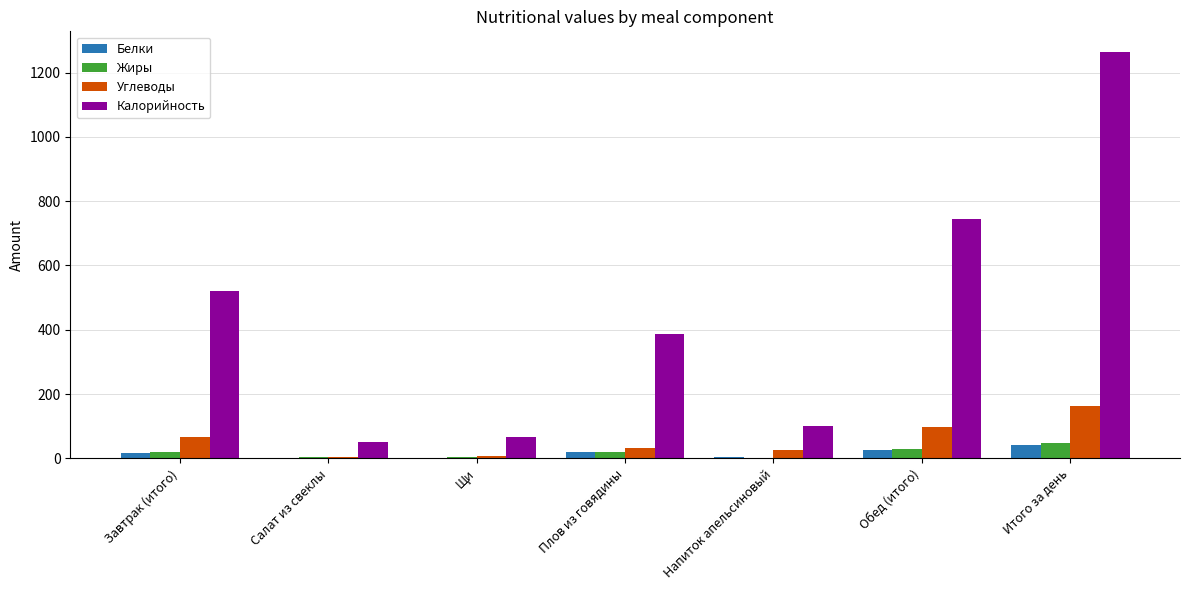

What is the sum of all Белки values?

109